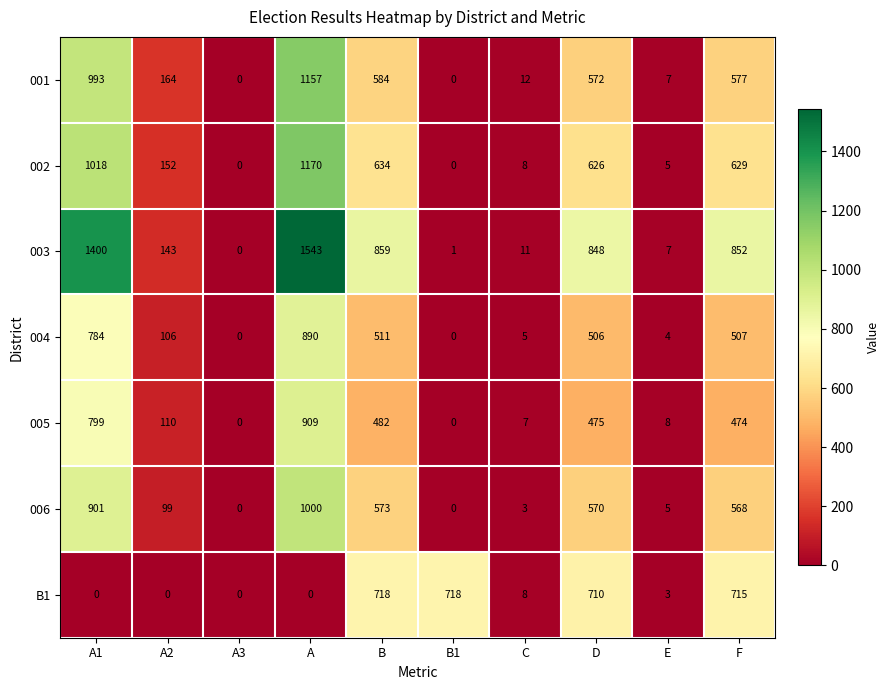

At which label does 003 first exceed 848?

A1